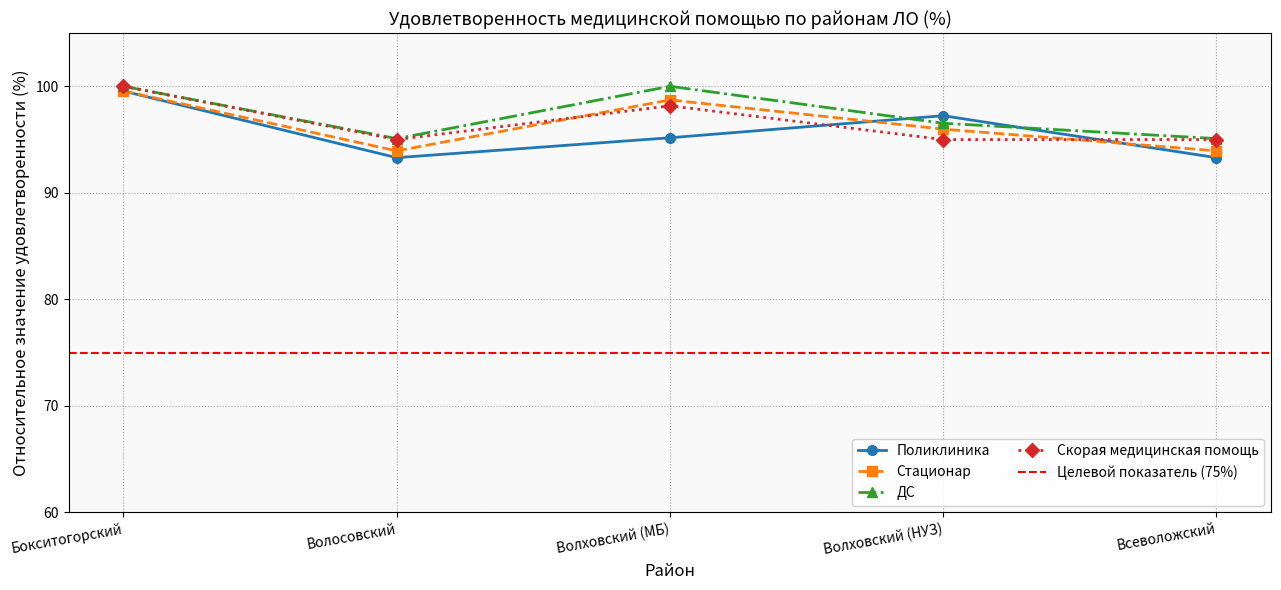

Reading right to left, extract all data points from this chart.

Поликлиника: 93.3	97.2	95.2	93.3	99.5
Стационар: 93.9	96.0	98.7	93.9	99.6
ДС: 95.1	96.5	100.0	95.1	100.0
Скорая медицинская помощь: 95.0	95.0	98.2	95.0	100.0